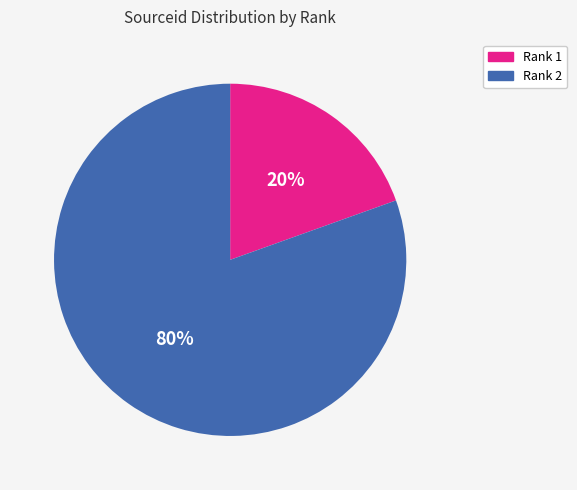

Is there any slice that represents more than half of the pie?

Yes